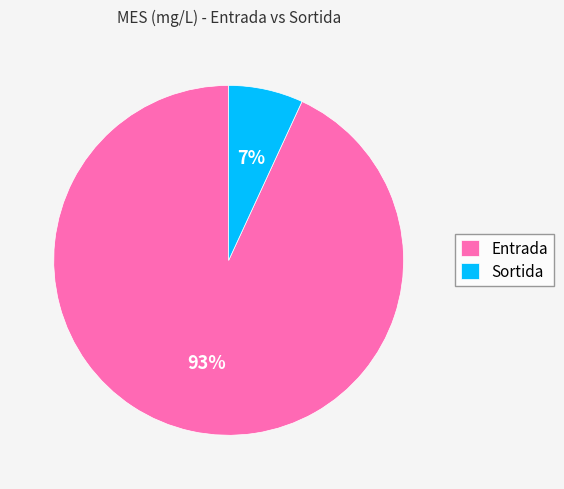

How many slices are in this pie chart?

2